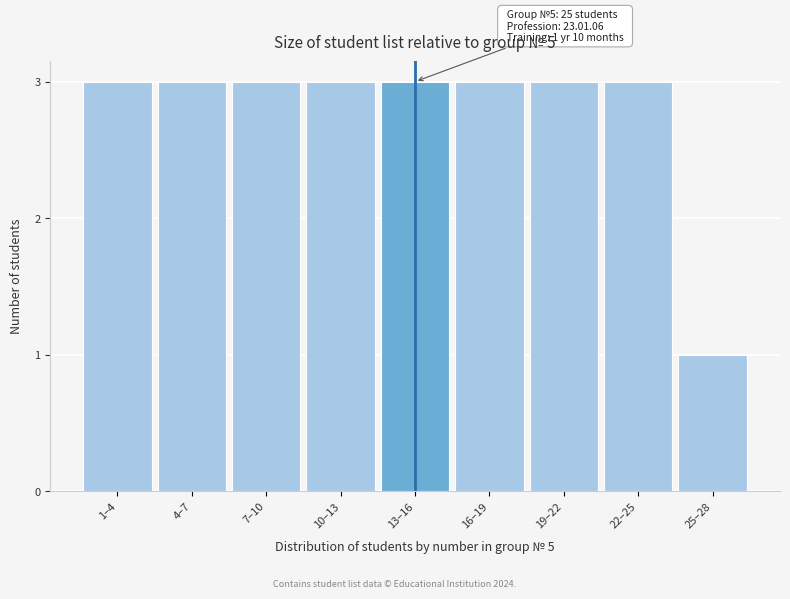

Reading left to right, extract all data points from this chart.

1–4=3	4–7=3	7–10=3	10–13=3	13–16=3	16–19=3	19–22=3	22–25=3	25–28=1